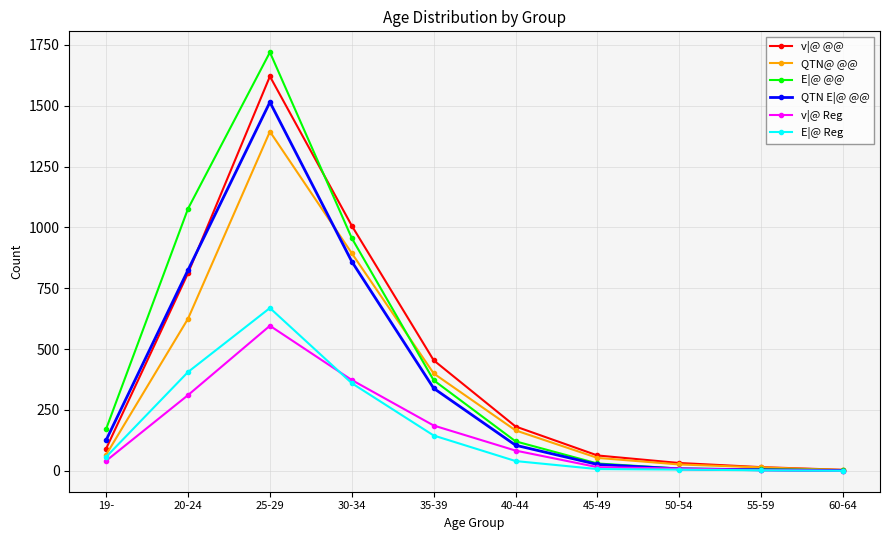

Which series changed the most between 30-34 and 50-54?

v|@ @@